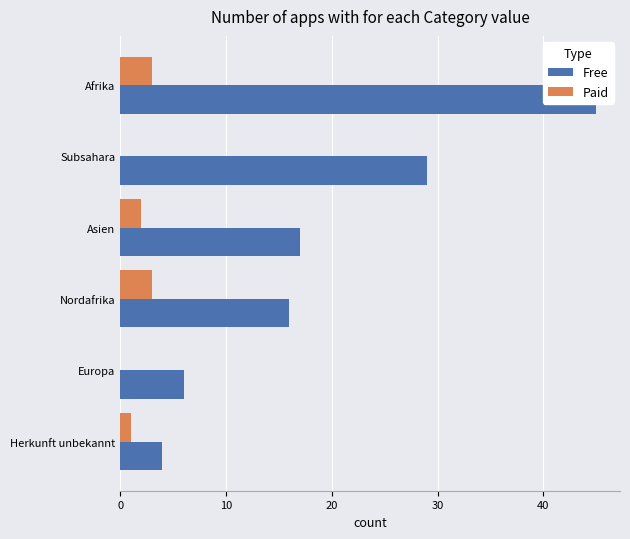

The Free series shows 45 at Afrika. True or false?

True